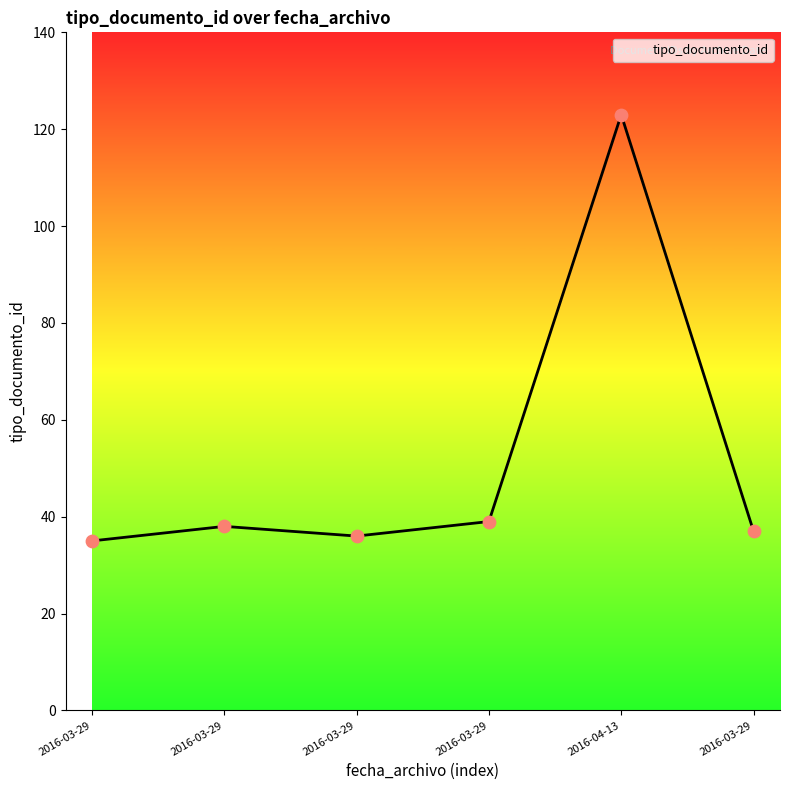

Approximately how many times larger is the value at 2016-03-29 compared to 2016-03-29?

0.9